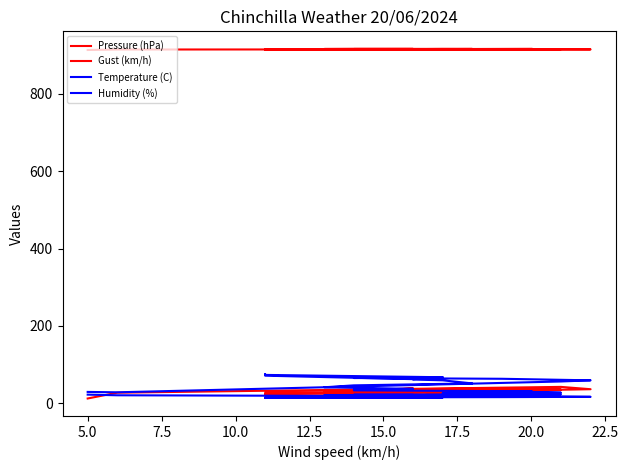

After their last crossing, which series has the higher values: Temperature (C) or Gust (km/h)?

Temperature (C)